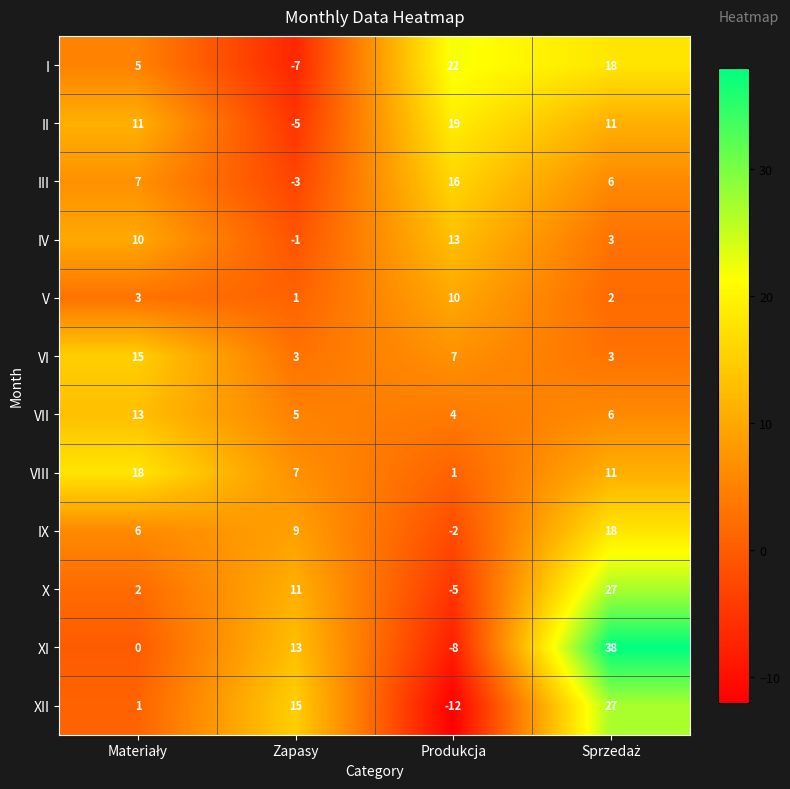

What is the spread (max minus min) of values at Produkcja?

34